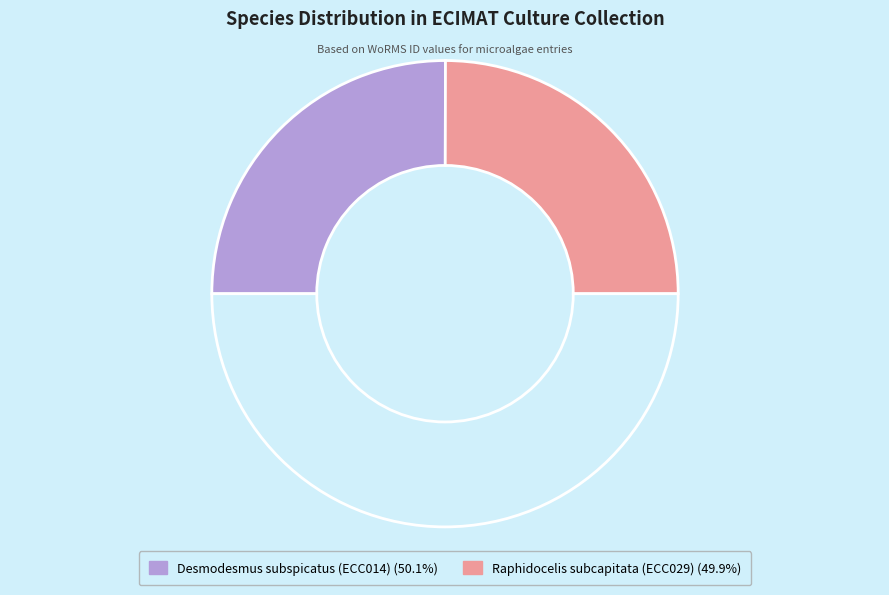

Rank the categories by value from highest to lowest.

Desmodesmus subspicatus (ECC014), Raphidocelis subcapitata (ECC029)